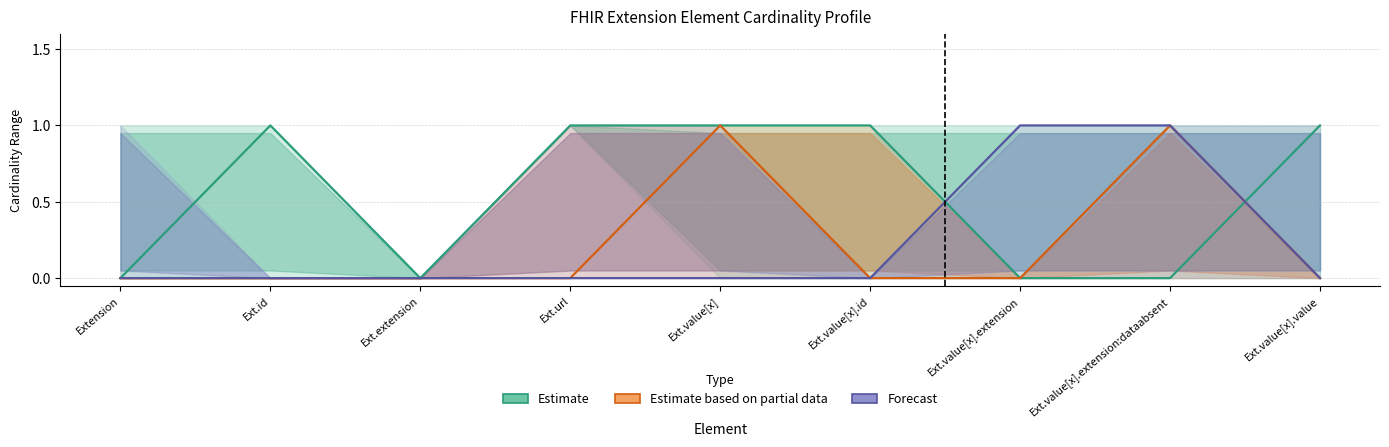

At which label does Estimate reach its peak?

Ext.id